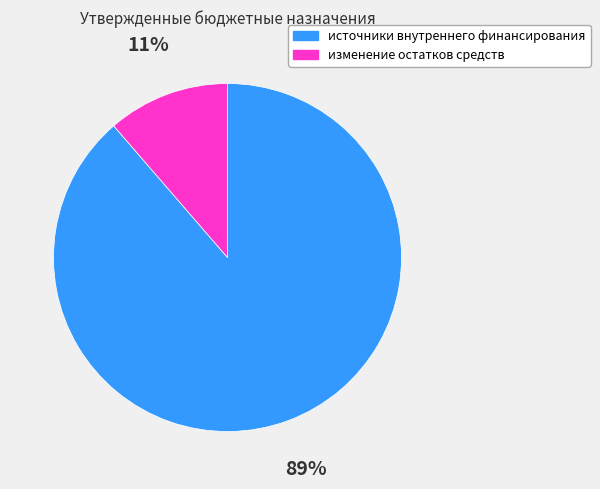

Between изменение остатков средств and источники внутреннего финансирования, which is larger?

источники внутреннего финансирования